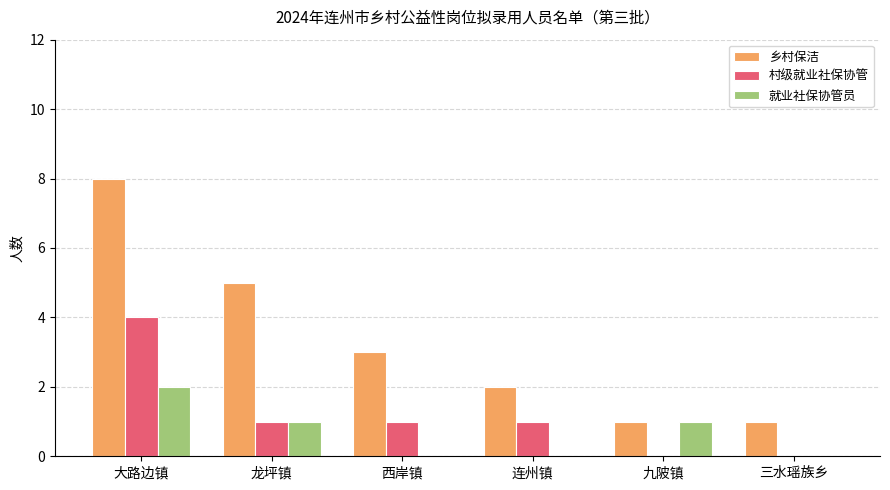

The value of 乡村保洁 at 龙坪镇 is 2. True or false?

False